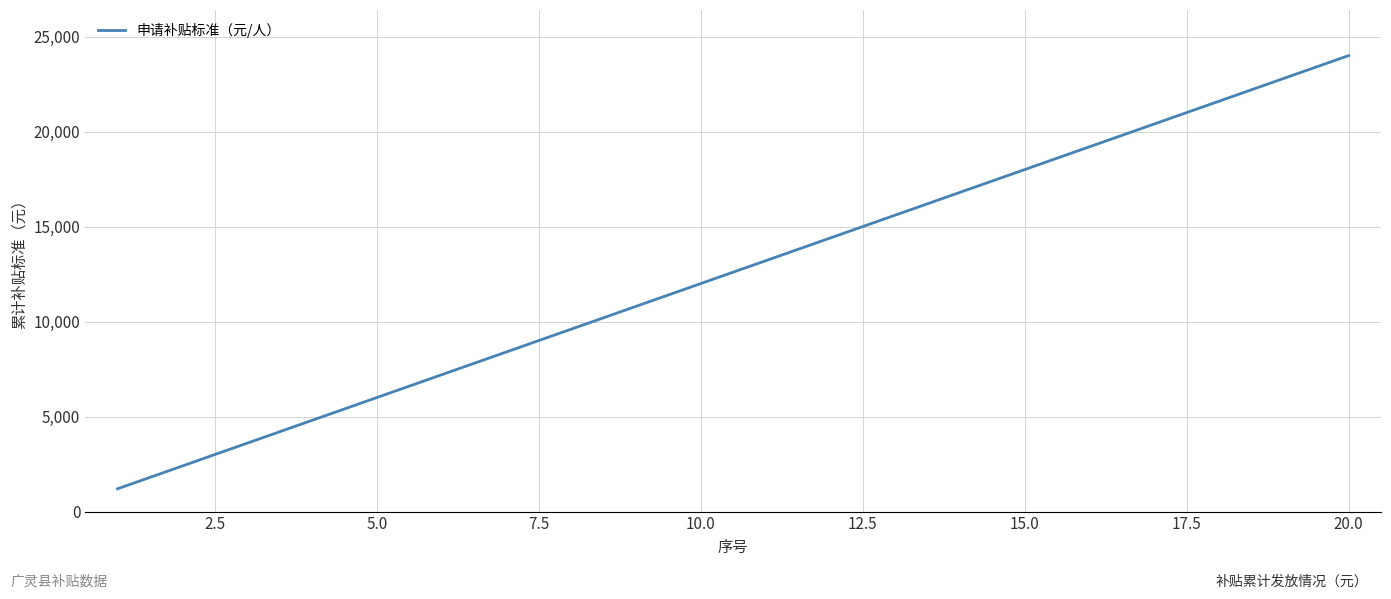

What is the greatest value displayed?

24000